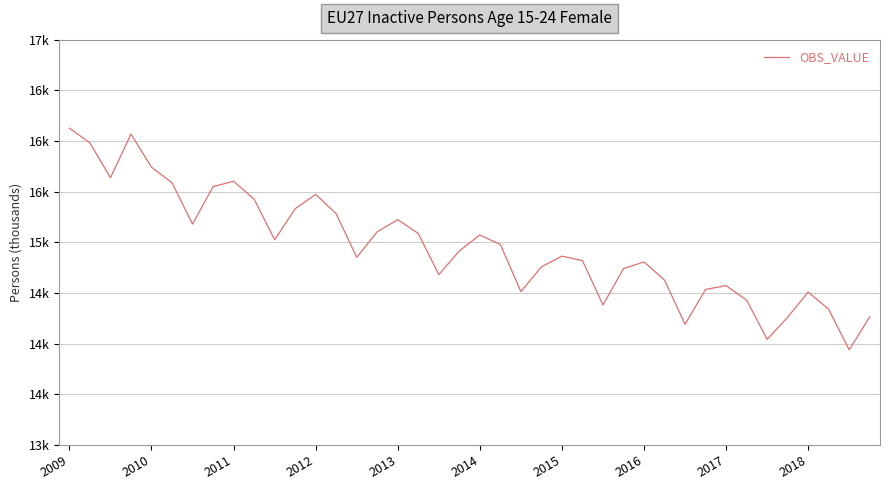

Does the chart have visible grid lines?

Yes